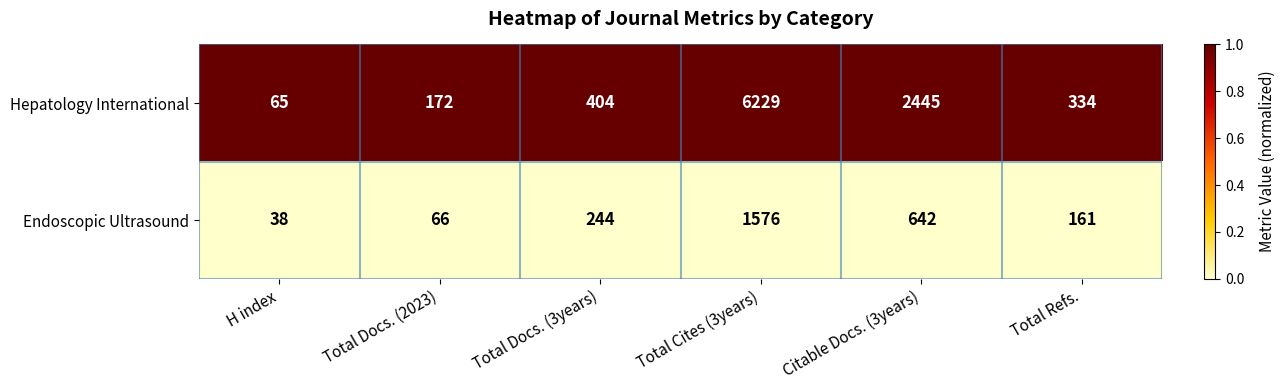

List the labels in order of Hepatology International value, largest first.

Total Cites (3years), Citable Docs. (3years), Total Docs. (3years), Total Refs., Total Docs. (2023), H index